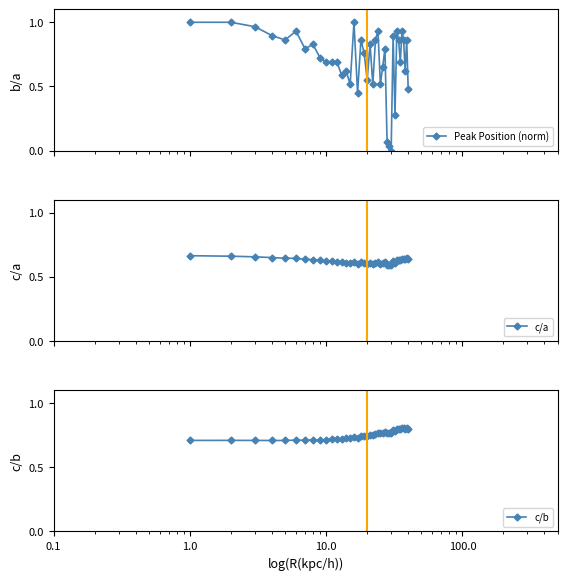

What is the sum of all Peak Position (norm) values?

28.0